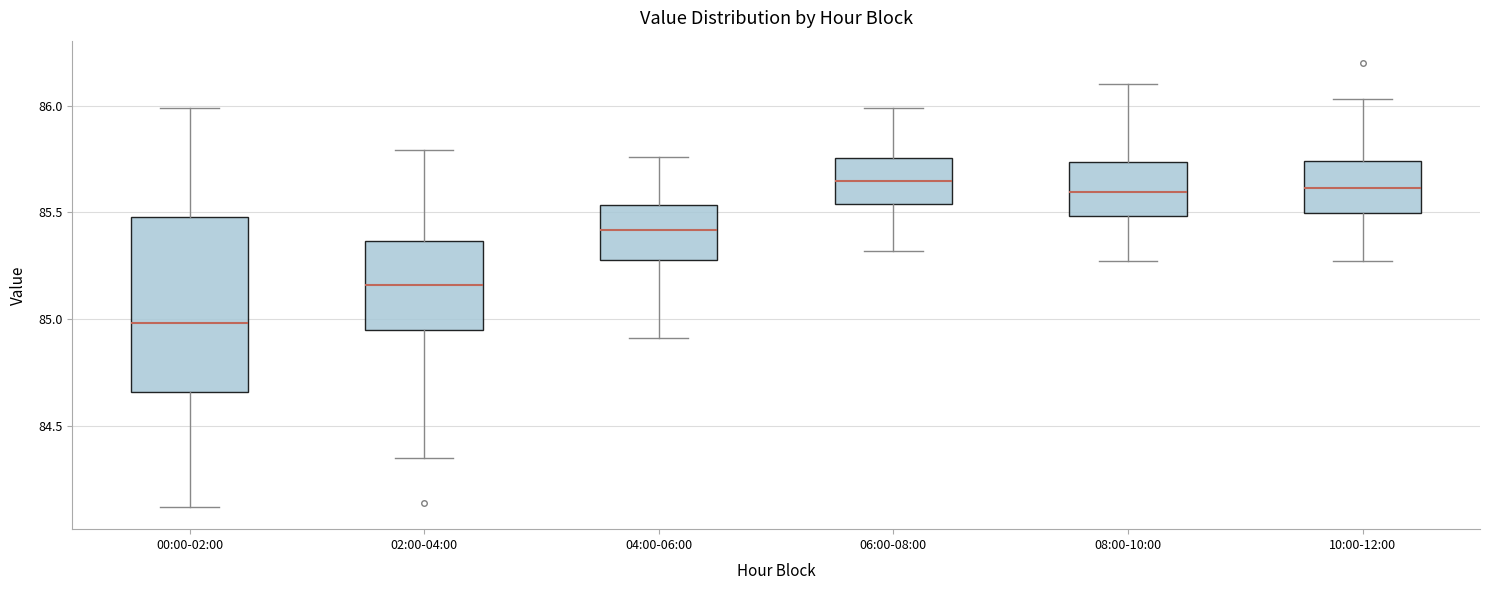

Reading left to right, transcribe this box plot: for each box, give where its median line is, the range the box spans, and where its two whiskers end, as read against the y-axis. The values are not printed on the chart, so give them approximately, as read against the axis.

00:00-02:00: median 85.00, box 84.65 to 85.50, whiskers 84.10 to 86.00
02:00-04:00: median 85.15, box 84.95 to 85.35, whiskers 84.35 to 85.80
04:00-06:00: median 85.40, box 85.30 to 85.55, whiskers 84.90 to 85.75
06:00-08:00: median 85.65, box 85.55 to 85.75, whiskers 85.30 to 86.00
08:00-10:00: median 85.60, box 85.50 to 85.75, whiskers 85.25 to 86.10
10:00-12:00: median 85.60, box 85.50 to 85.75, whiskers 85.25 to 86.05